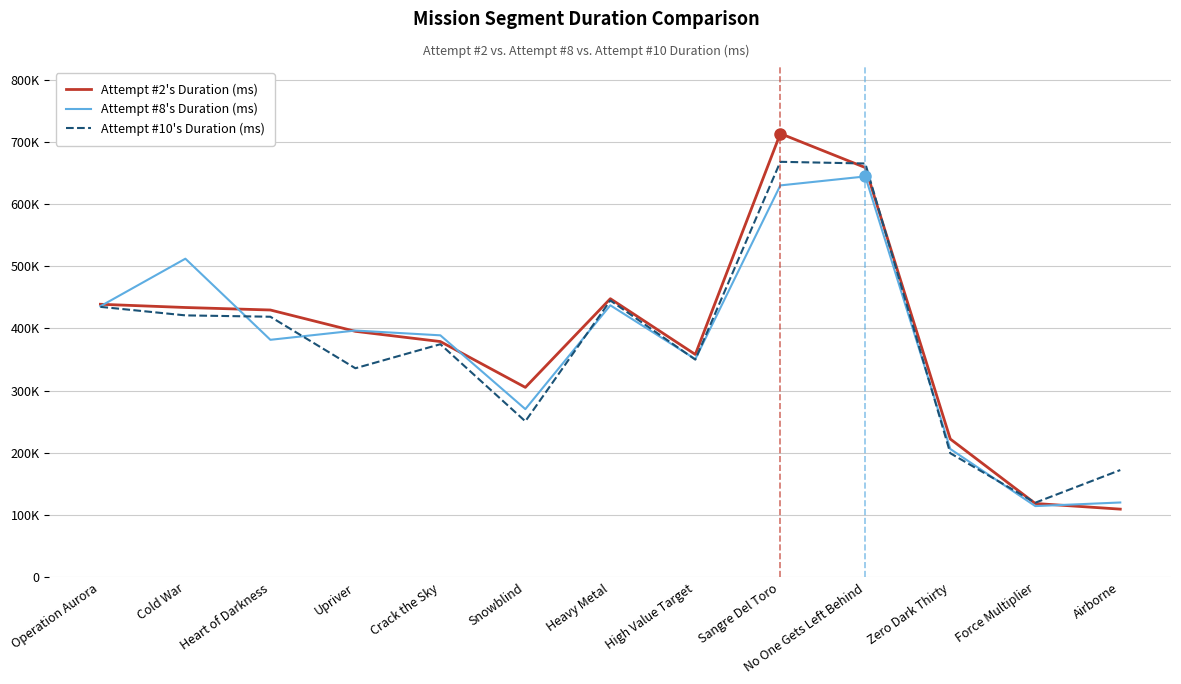

What are all the series names shown in the legend?

Attempt #2's Duration (ms), Attempt #8's Duration (ms), Attempt #10's Duration (ms)